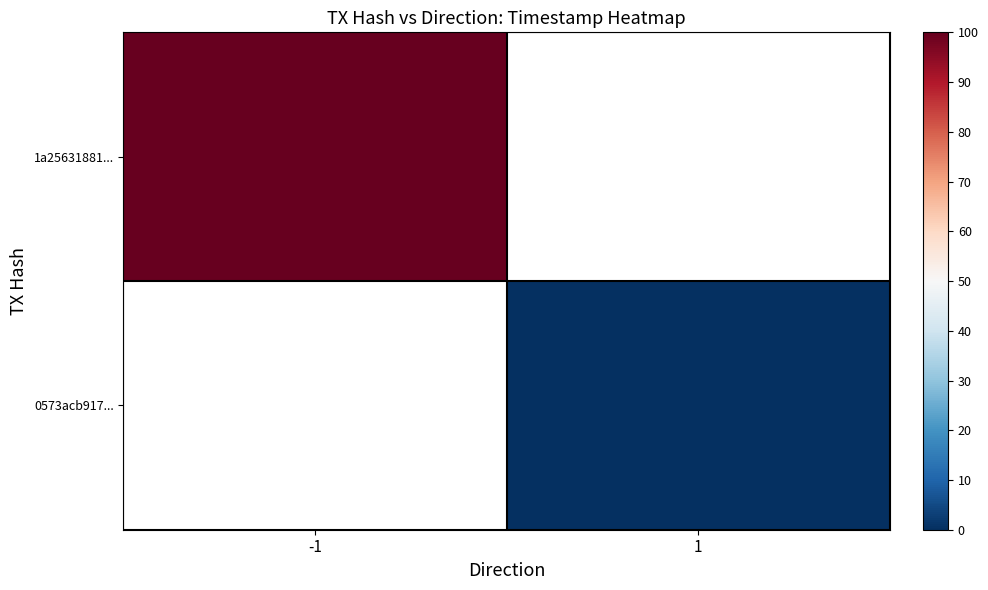

Rank the categories by 0573acb917... value from lowest to highest.

-1, 1